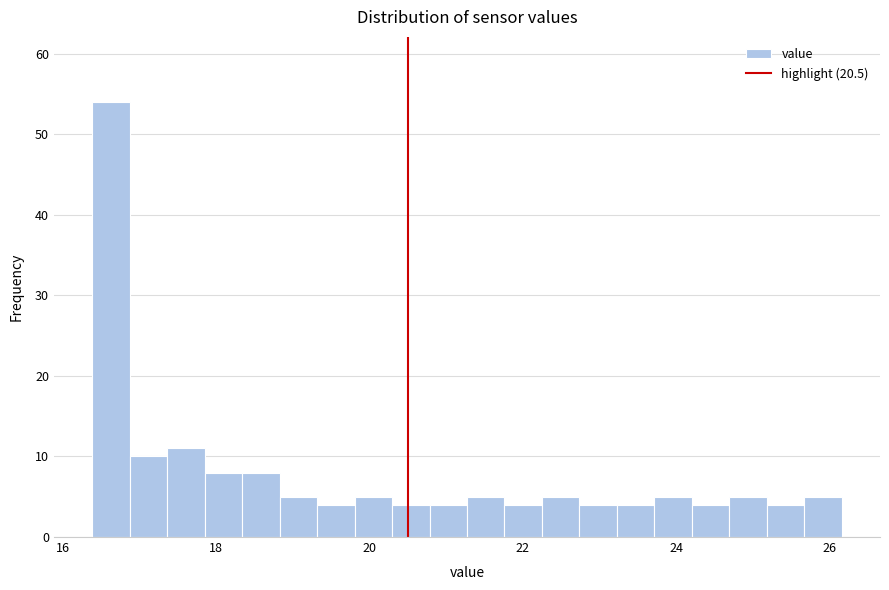

Around what value on the x-axis is the tallest bar? Give the approximate position of its centre, as read against the axis.

16.6